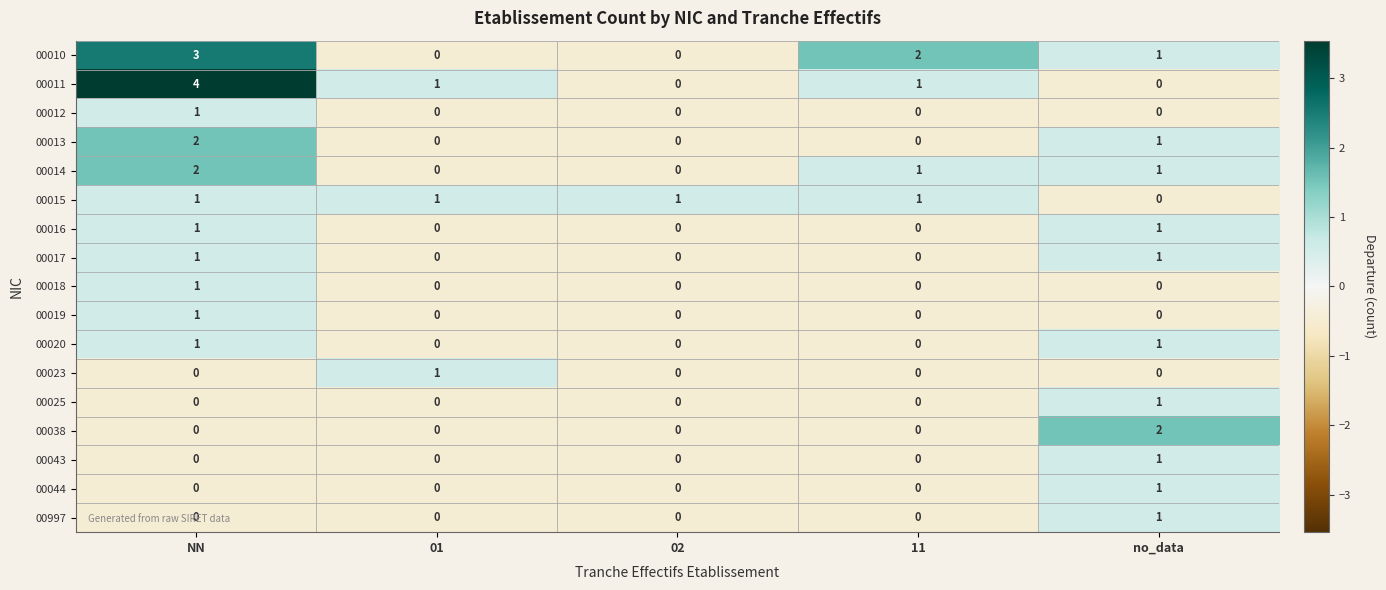

Which series has the largest range (max minus min)?

00011